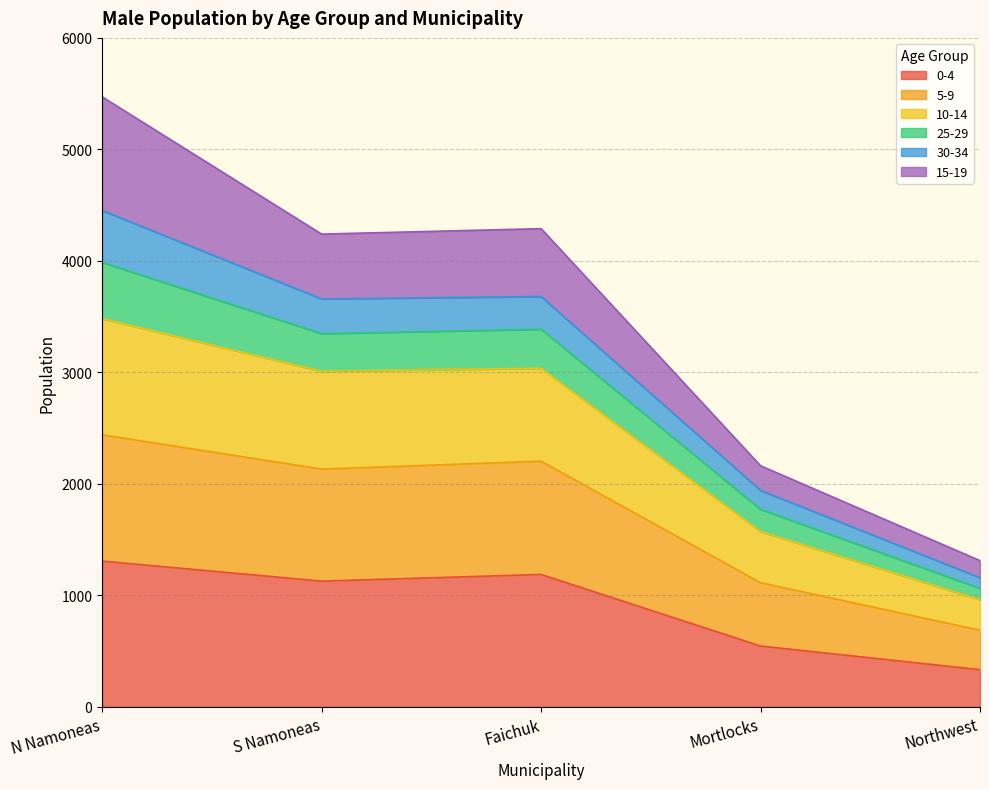

Between Mortlocks and Faichuk, which is larger?

Faichuk